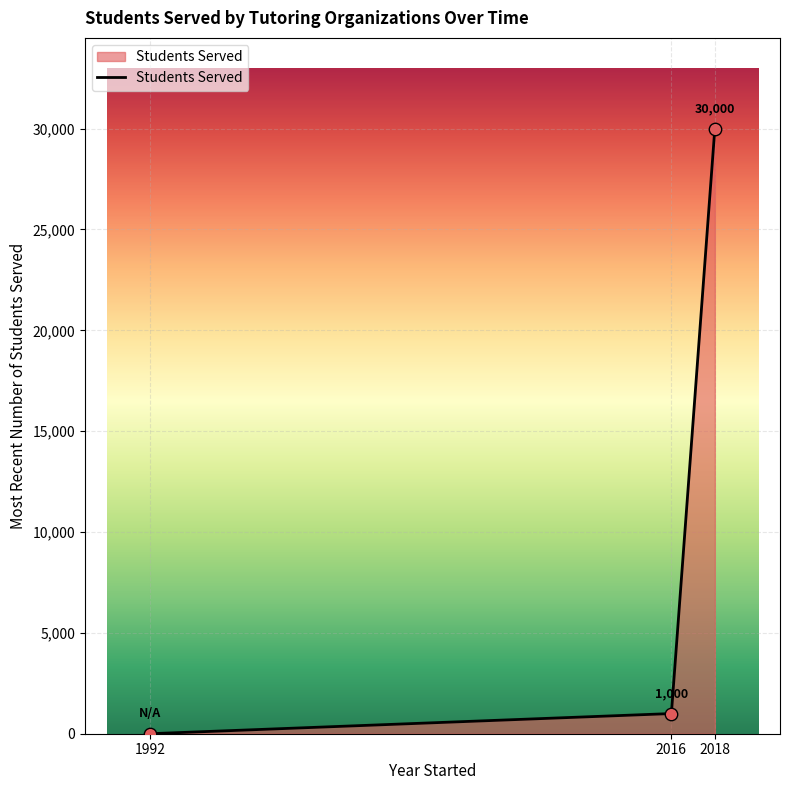

Between 2018 and 2016, which is larger?

2018